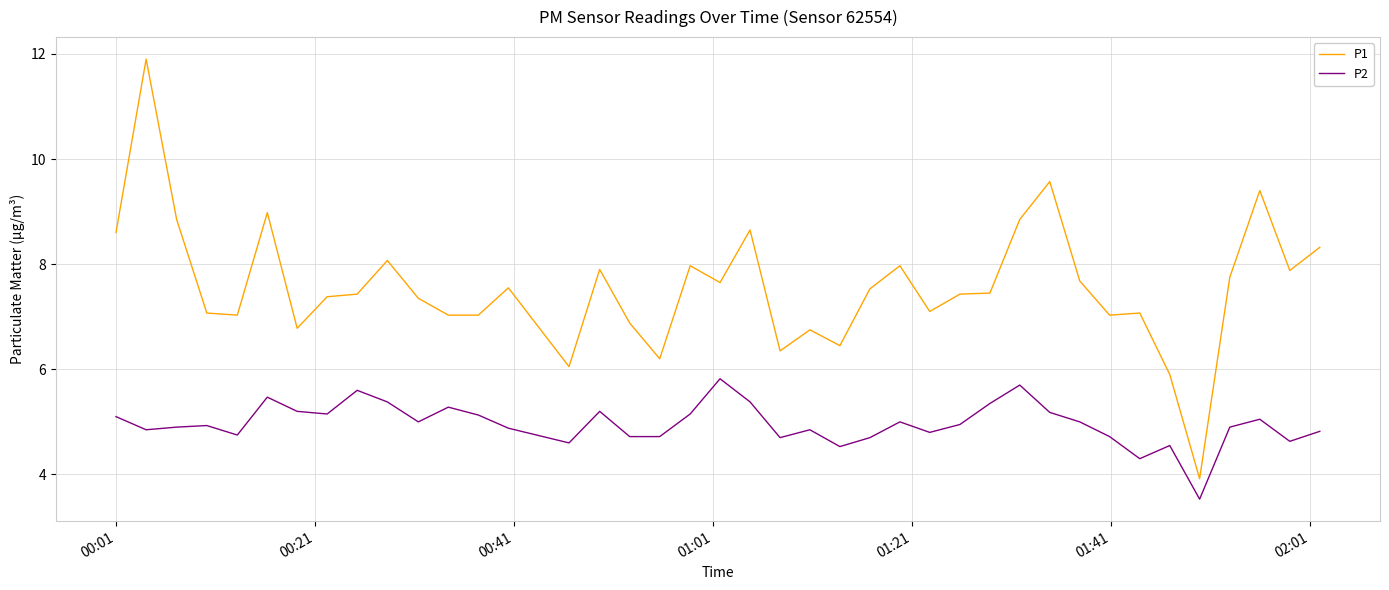

True or false: P2 and P1 cross at least once.

False